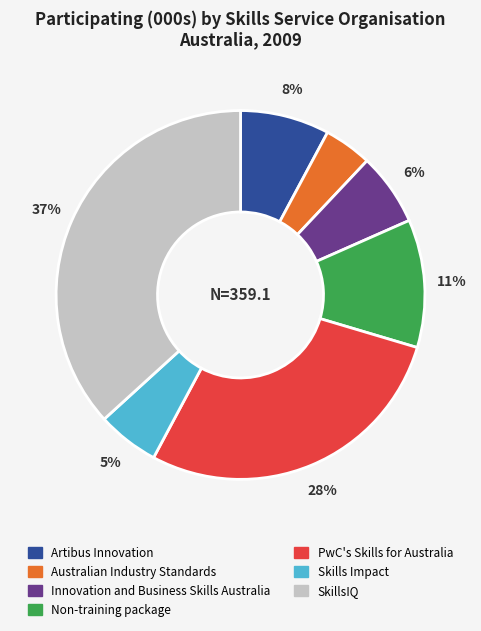

How many segments does this pie chart have?

7